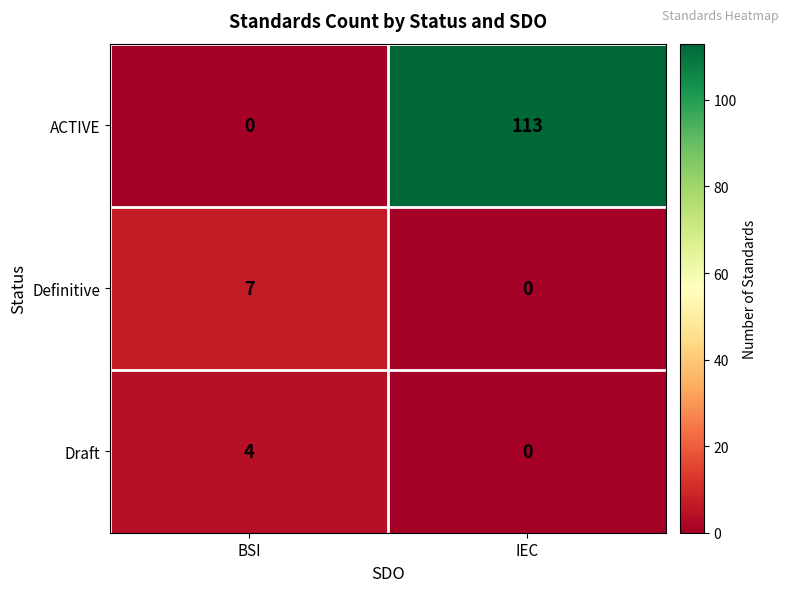

At which label does ACTIVE reach its peak?

IEC